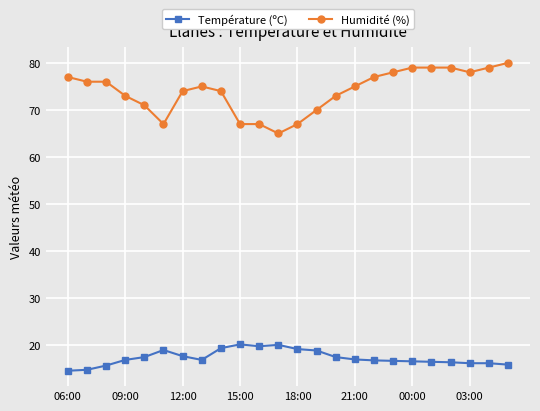

Which series has the largest range (max minus min)?

Humidité (%)